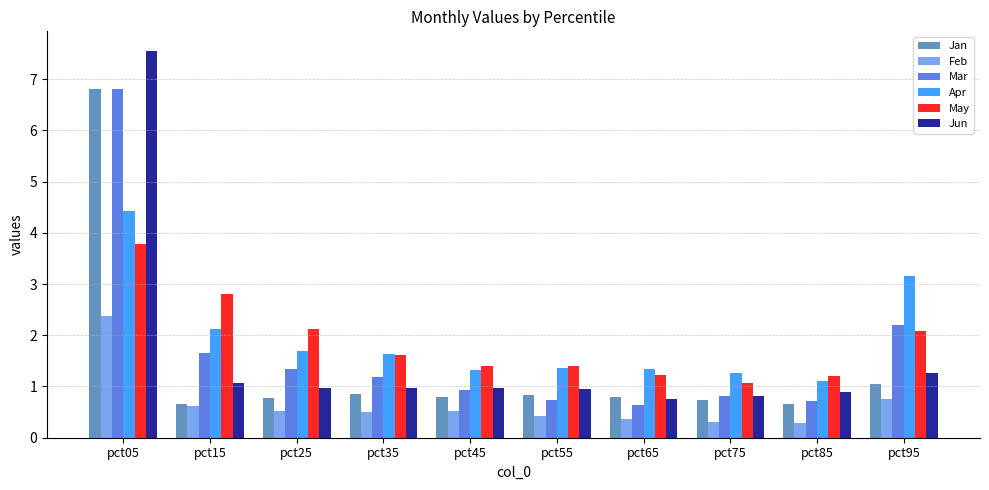

At which category is the sum across all series the highest?

pct05